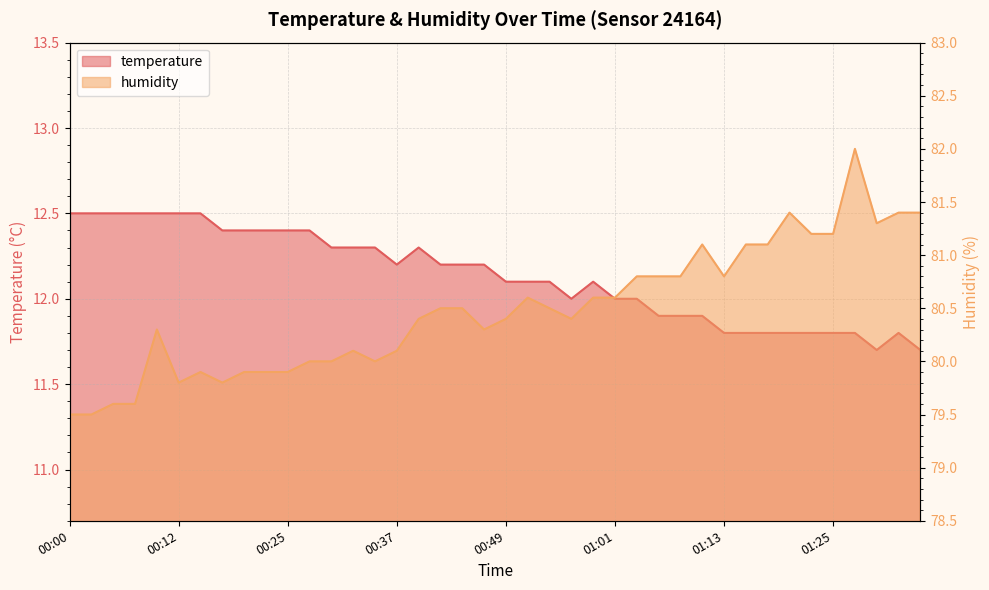

How many values in the temperature series exceed 12?

24